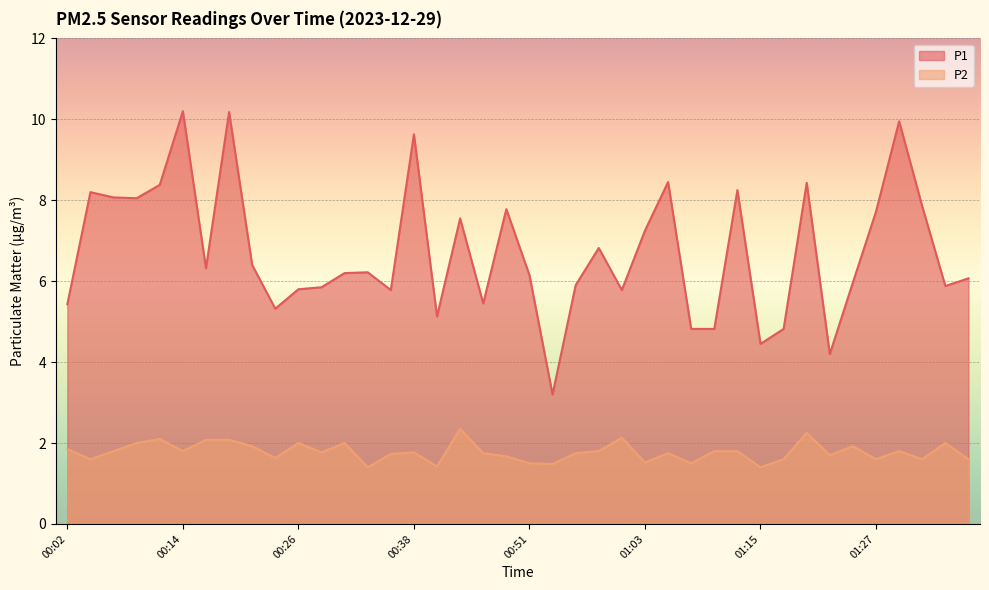

Which category has the highest value in the P1 series?

00:14